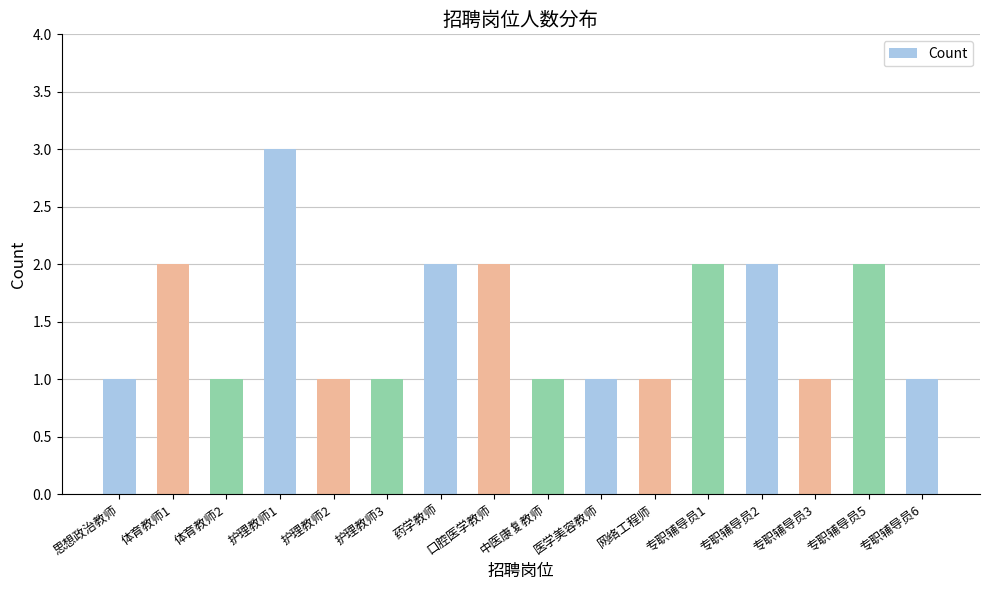

Between 医学美容教师 and 专职辅导员5, which is larger?

专职辅导员5